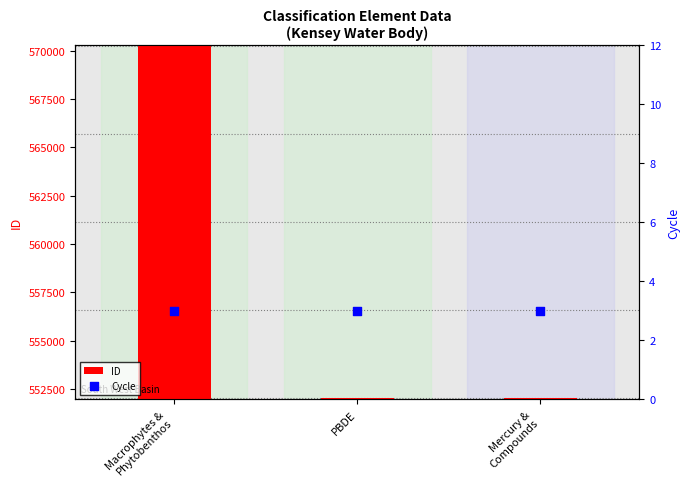

What are all the series names shown in the legend?

ID, Cycle